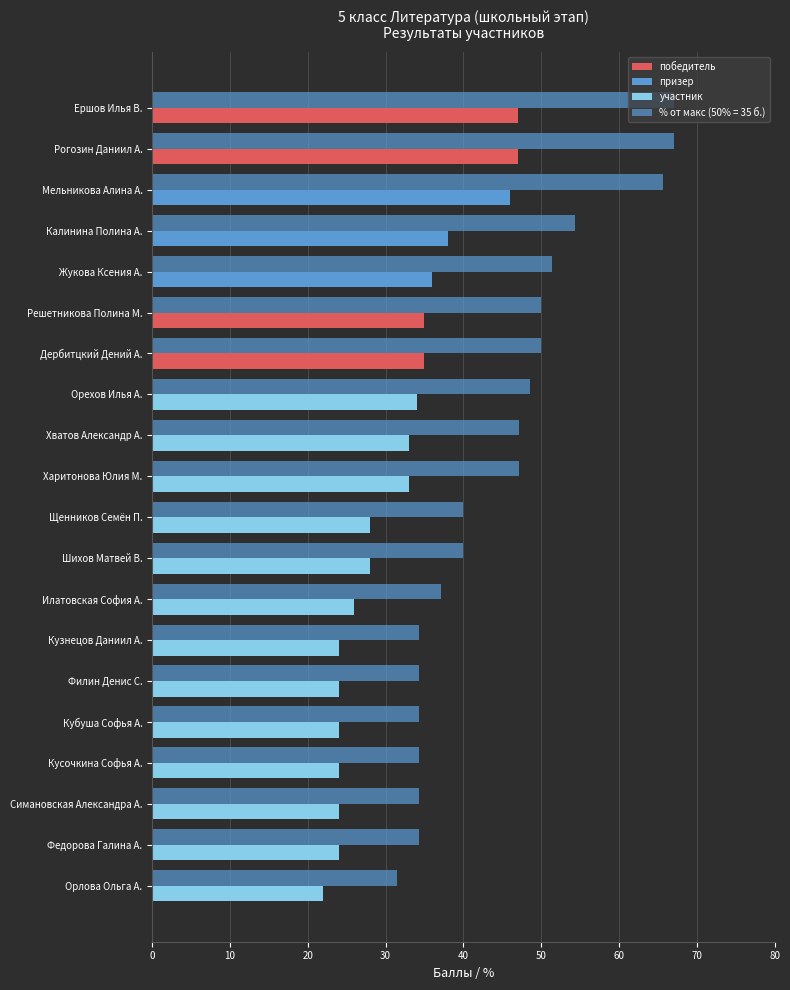

How many distinct data groups are displayed?

2